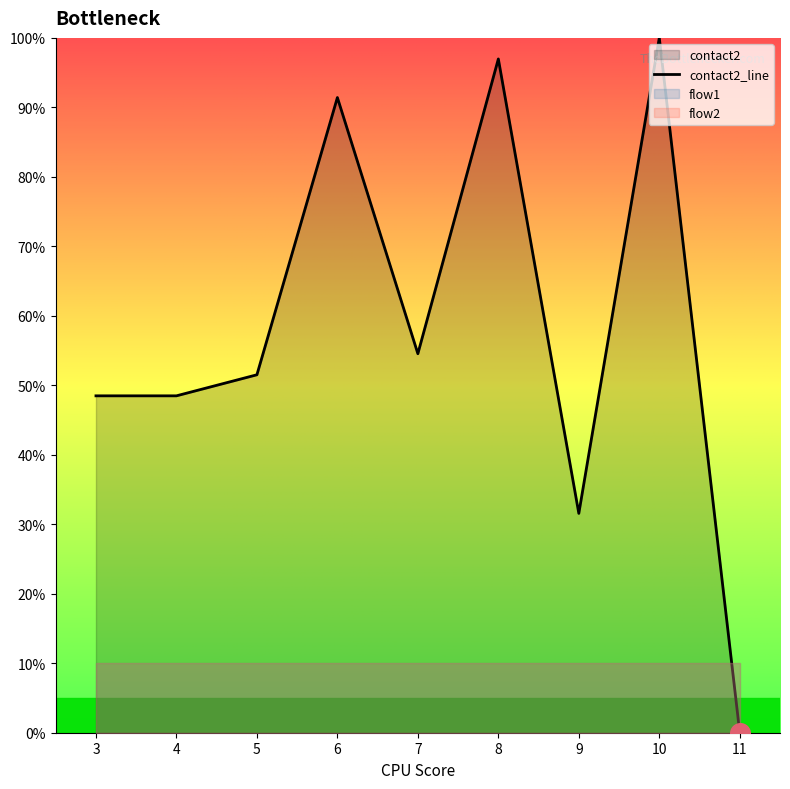

Which category has the lowest value in the contact2_line series?

11